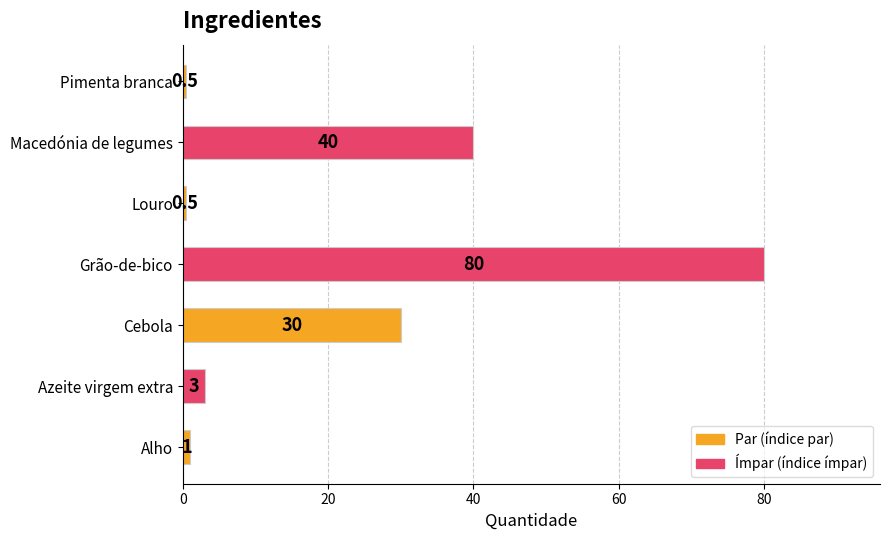

Approximately how many times larger is the value at Cebola compared to Alho?

30.0